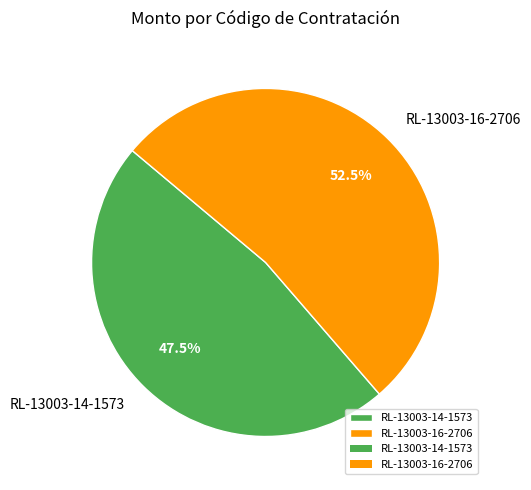

Which has a higher value, RL-13003-14-1573 or RL-13003-16-2706?

RL-13003-16-2706